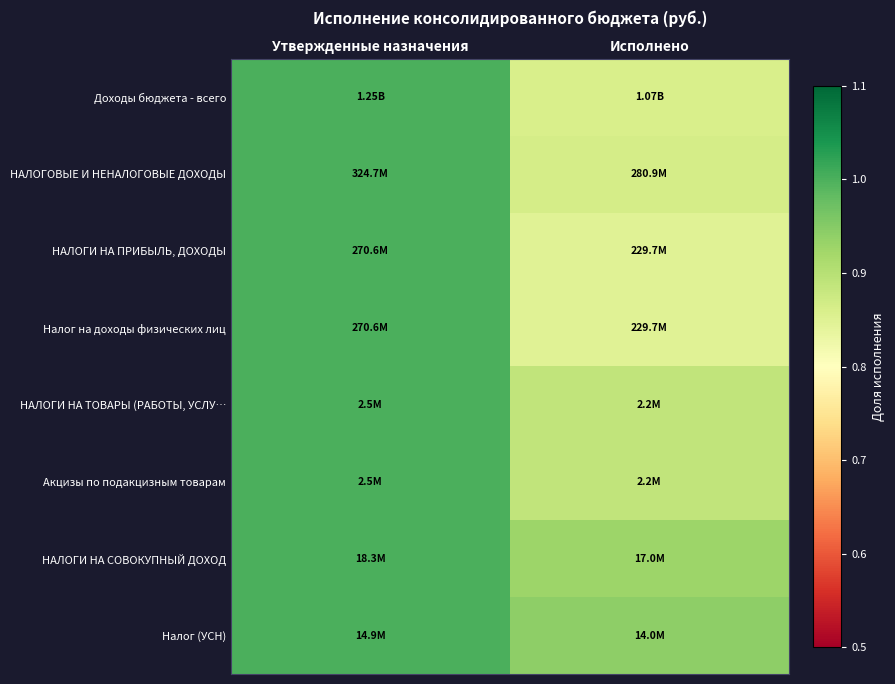

What is the maximum value shown in the chart?

1.0